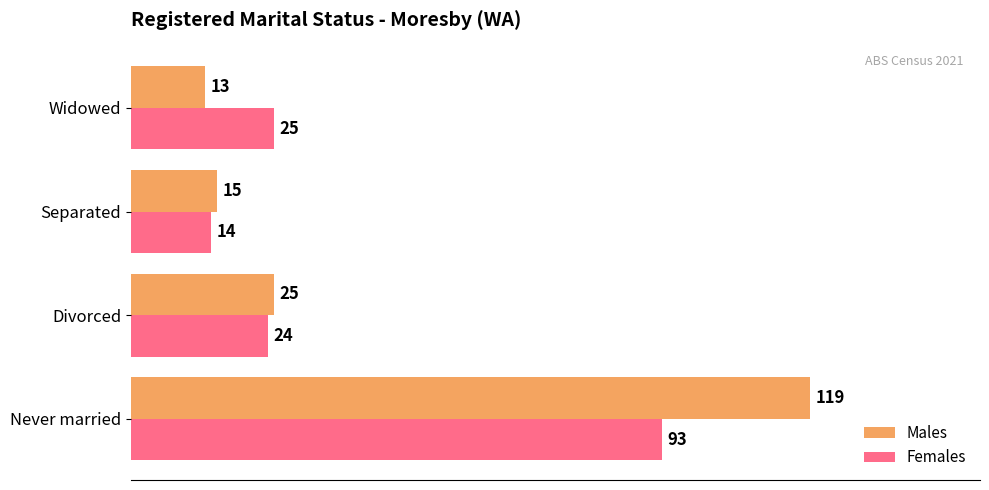

Read the Females value at Separated, to the nearest 10.

10